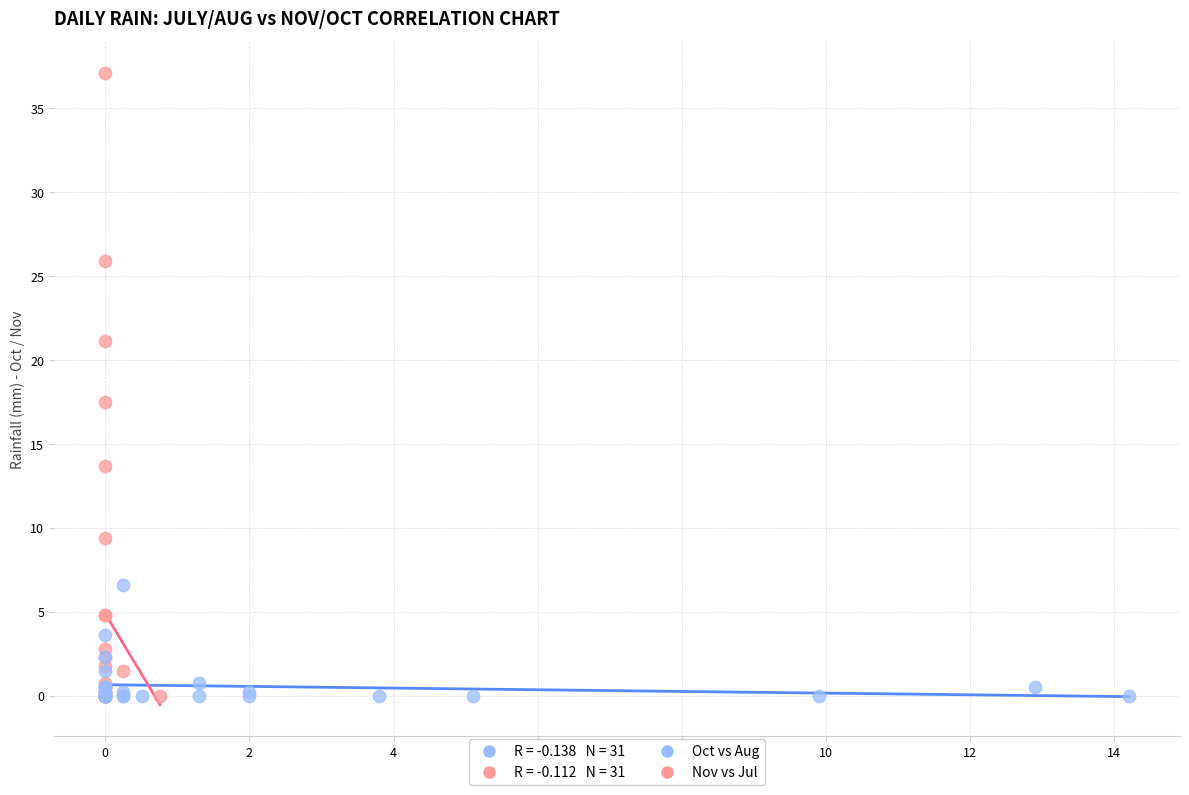

Which series has the widest spread of Y values?

Nov vs Jul